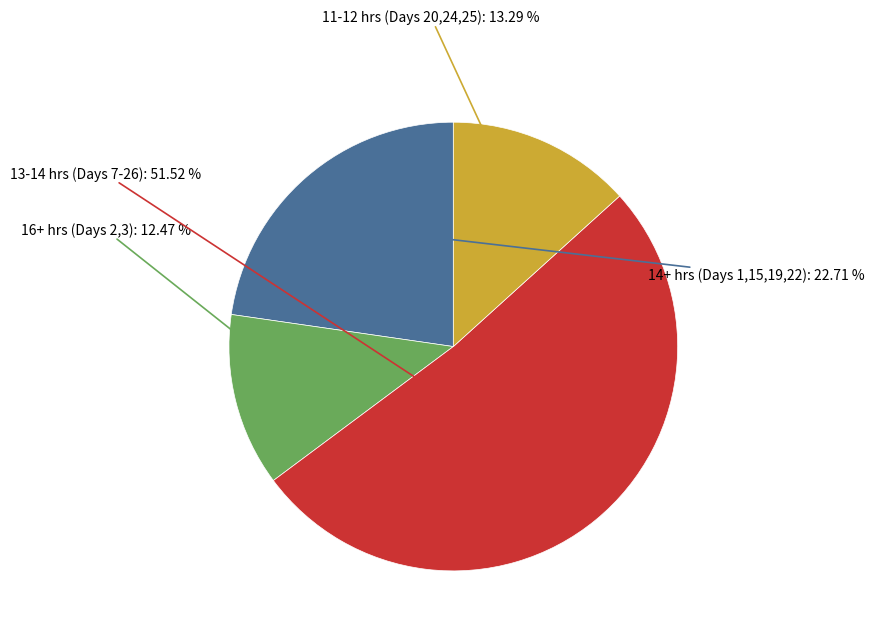

Is there any slice that represents more than half of the pie?

Yes